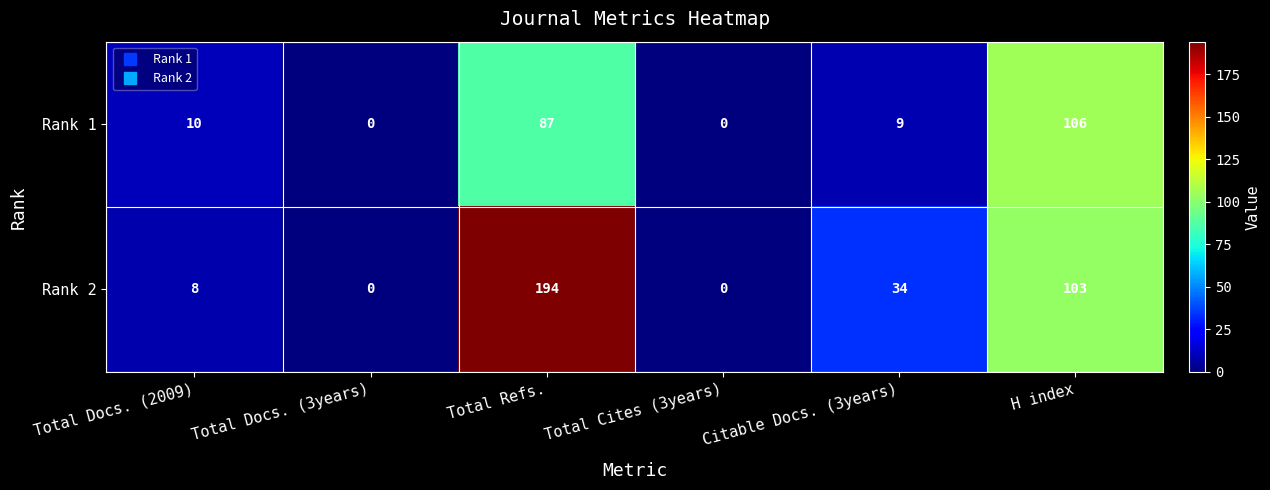

At how many categories does at least one series exceed 6?

4